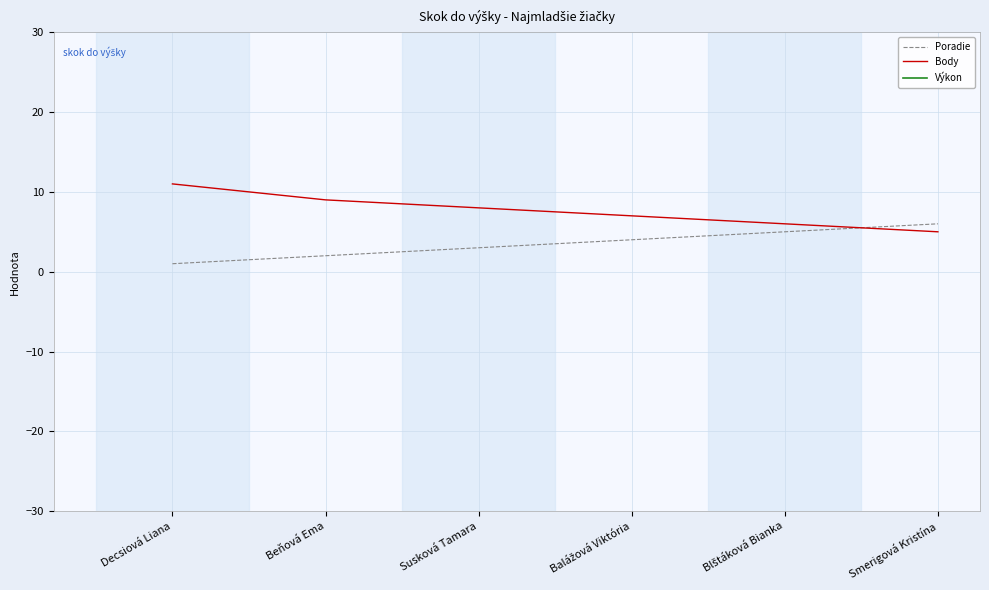

True or false: Poradie and Body cross at least once.

True